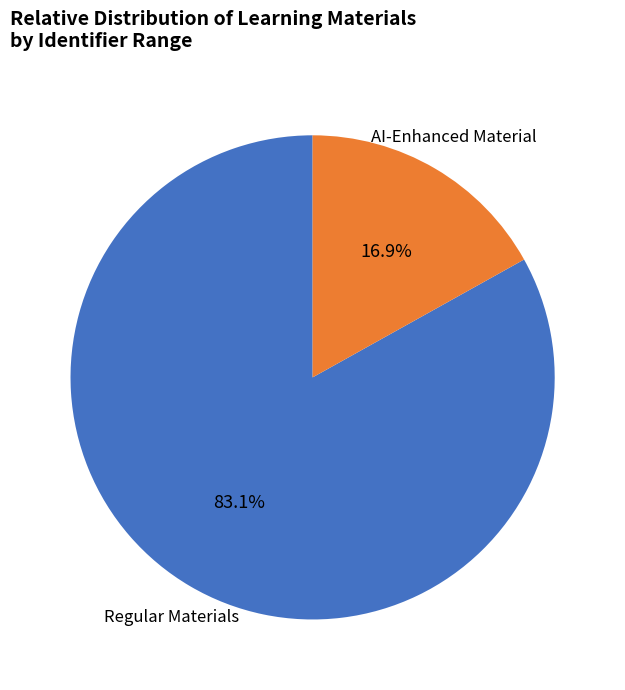

To the nearest percent, what is the average slice percentage?

50%